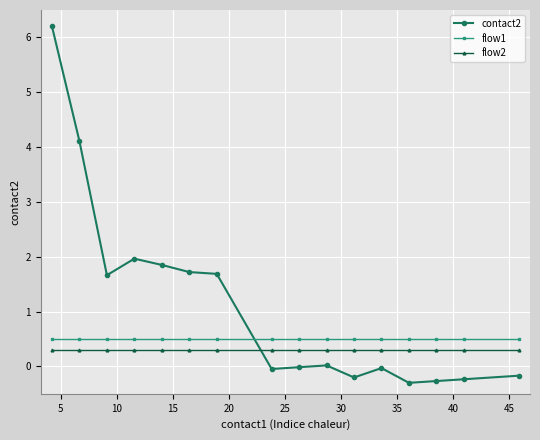

List the series in order of their overall mean, lowest first.

flow2, flow1, contact2